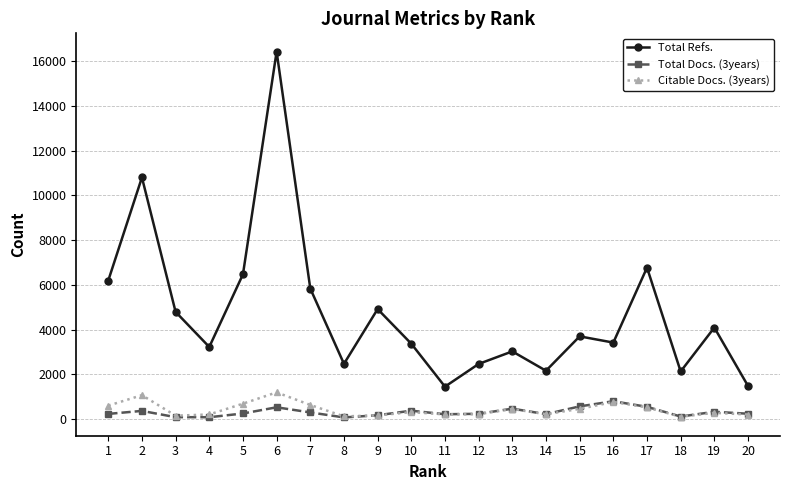

The value of Citable Docs. (3years) at 1 is 595. True or false?

True